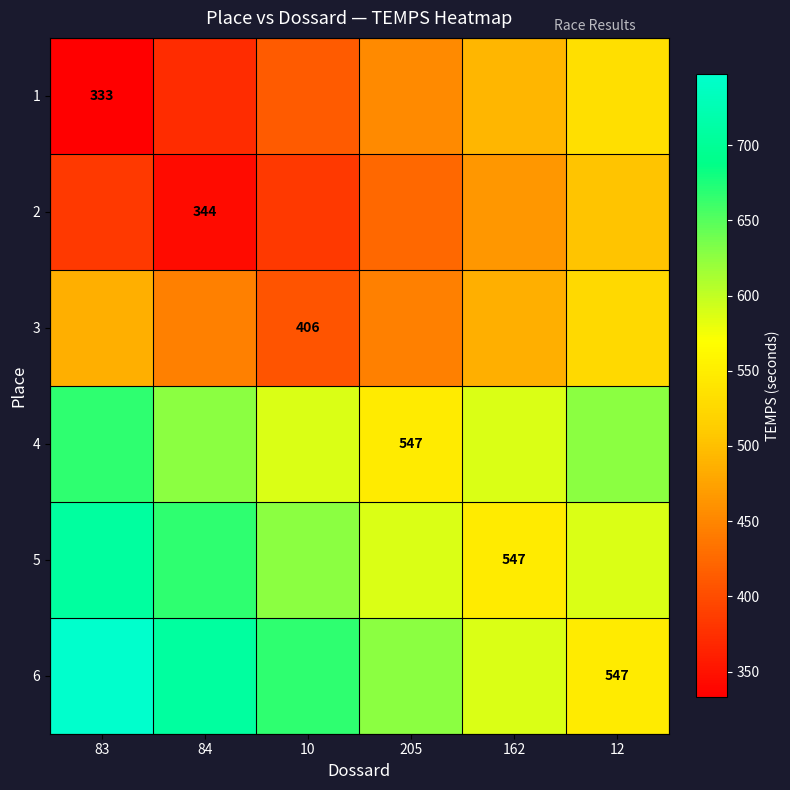

True or false: 4 has a value of 547 at 205.

True